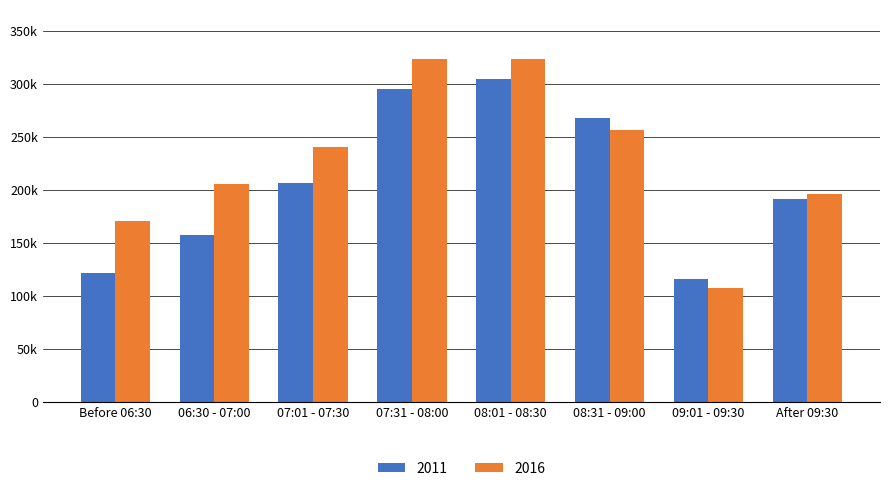

Rank the series by their maximum value, from lowest to highest.

2011, 2016